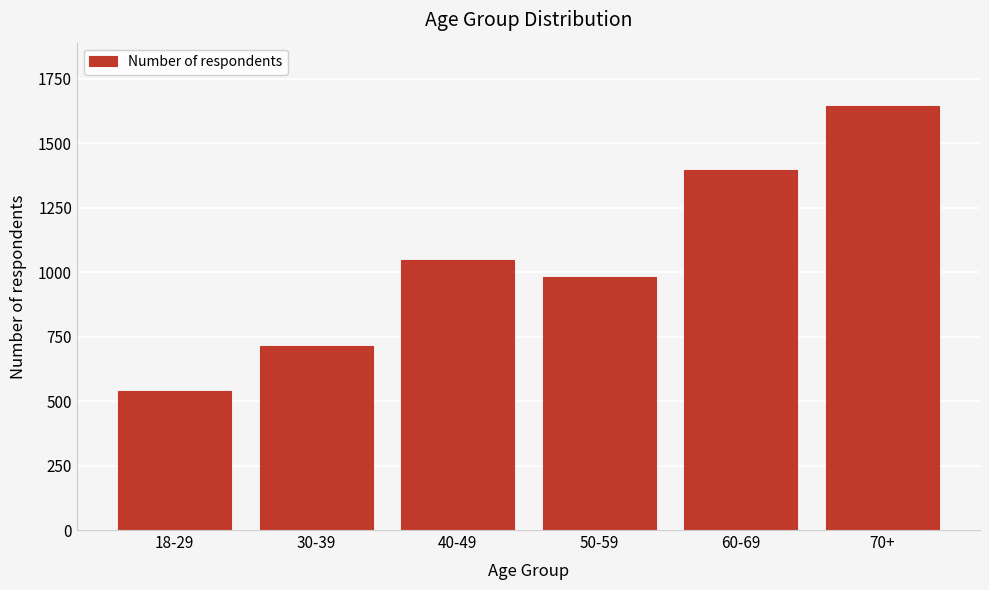

Reading left to right, what are all the values shown in this chart?

541	712	1046	981	1395	1644